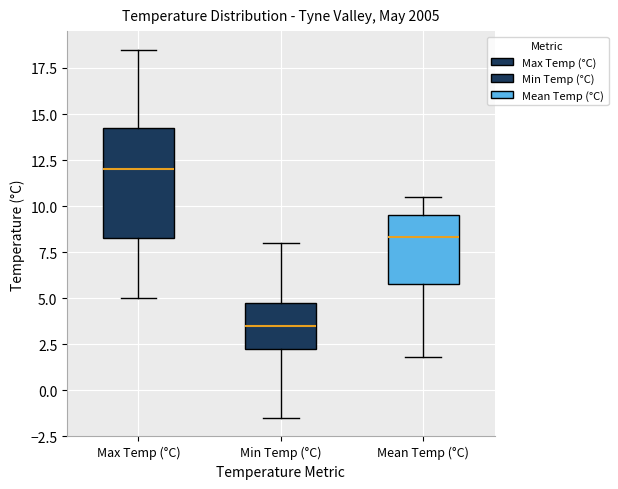

Reading left to right, read every box against the y-axis: the position of its median line, the range the box covers, and the ends of its whiskers. The values are not printed on the chart, so give them approximately, as read against the axis.

Max Temp (°C): median 12.0, box 8.5 to 14.5, whiskers 5.0 to 18.5
Min Temp (°C): median 3.5, box 2.5 to 5.0, whiskers -1.5 to 8.0
Mean Temp (°C): median 8.5, box 6.0 to 9.5, whiskers 2.0 to 10.5